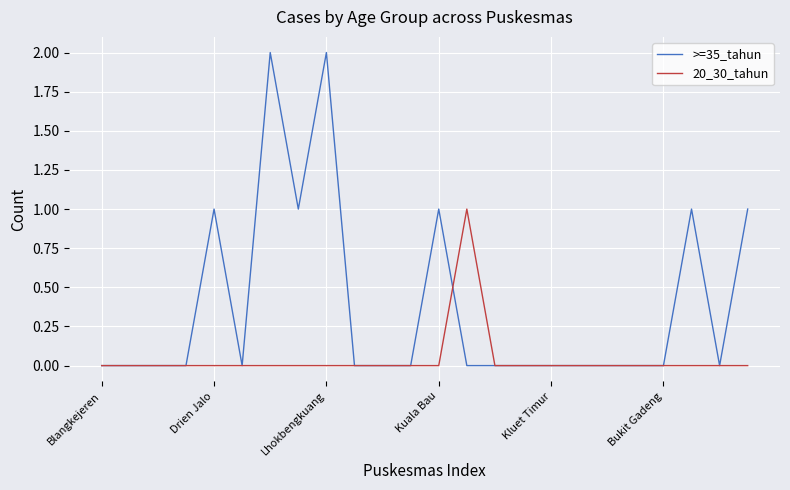

List the series in order of their peak value, highest first.

>=35_tahun, 20_30_tahun